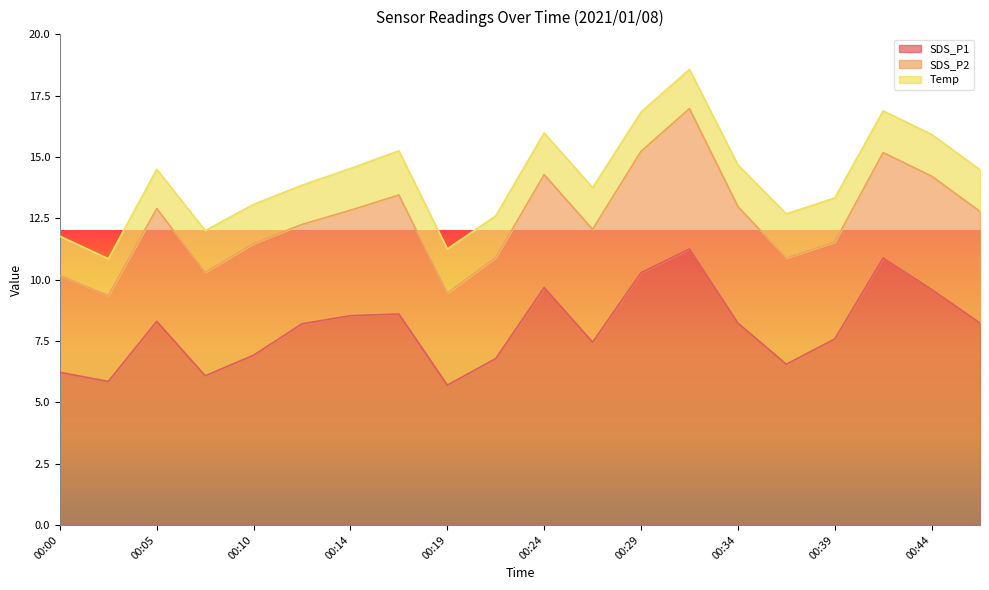

Reading left to right, extract all data points from this chart.

SDS_P1: 6.2	5.8	8.3	6.1	6.9	8.2	8.5	8.6	5.7	6.8	9.7	7.5	10.3	11.2	8.2	6.5	7.6	10.9	9.6	8.2
SDS_P2: 4.0	3.5	4.6	4.2	4.5	4.0	4.3	4.8	3.8	4.1	4.6	4.6	5.0	5.7	4.8	4.3	4.0	4.3	4.6	4.5
Temp: 1.6	1.5	1.6	1.7	1.6	1.6	1.7	1.8	1.8	1.7	1.7	1.7	1.6	1.6	1.7	1.8	1.8	1.7	1.7	1.7